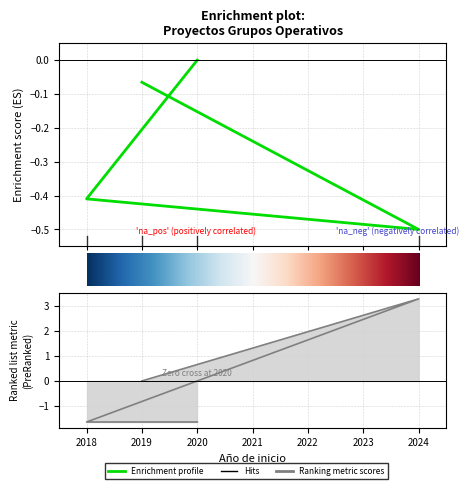

How many values in the Total económico series are below 0?

3